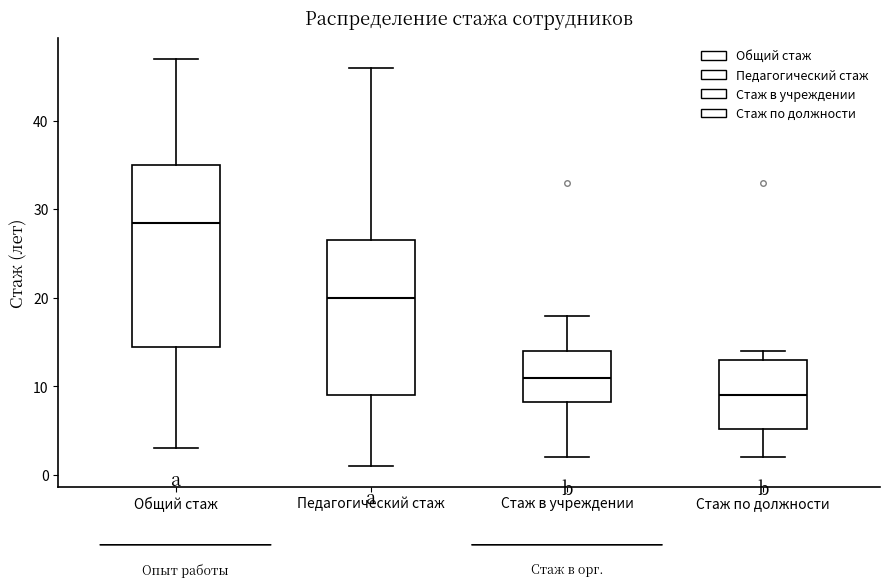

Reading left to right, transcribe this box plot: for each box, give where its median line is, the range the box spans, and where its two whiskers end, as read against the y-axis. The values are not printed on the chart, so give them approximately, as read against the axis.

Общий стаж: median 29, box 15 to 35, whiskers 3 to 47
Педагогический стаж: median 20, box 9 to 27, whiskers 1 to 46
Стаж в учреждении: median 11, box 8 to 14, whiskers 2 to 18
Стаж по должности: median 9, box 5 to 13, whiskers 2 to 14